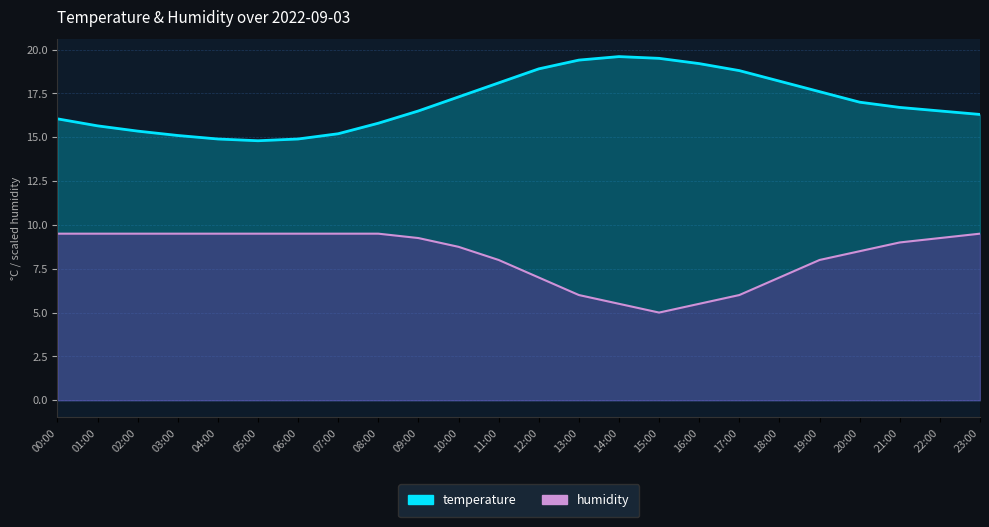

True or false: humidity and temperature intersect in this chart.

False